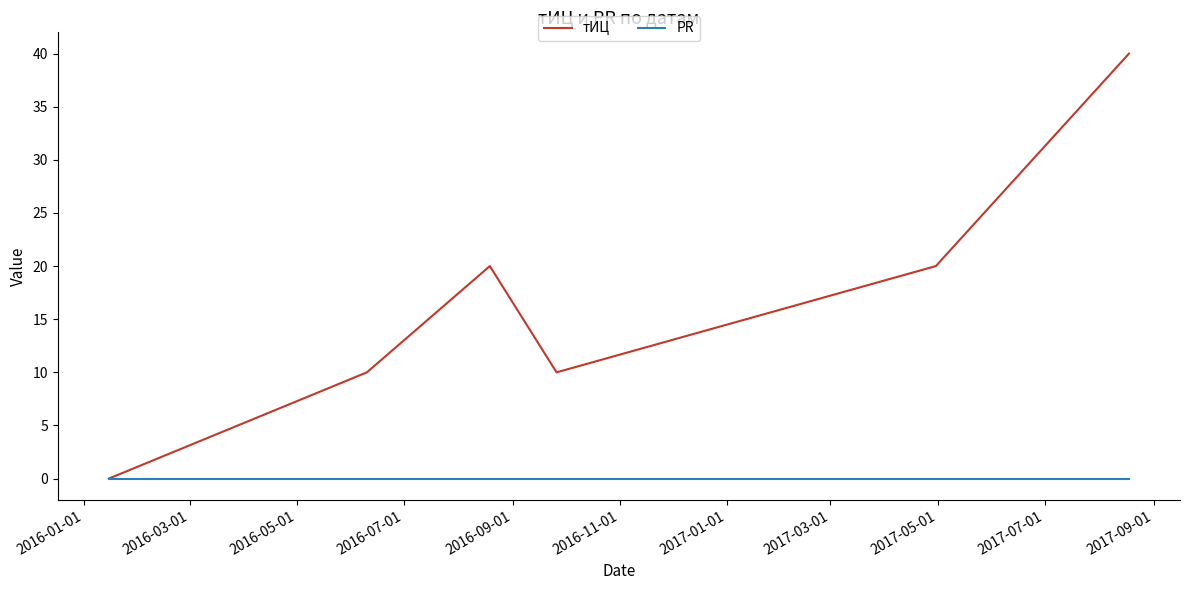

Which series has the largest range (max minus min)?

тИЦ